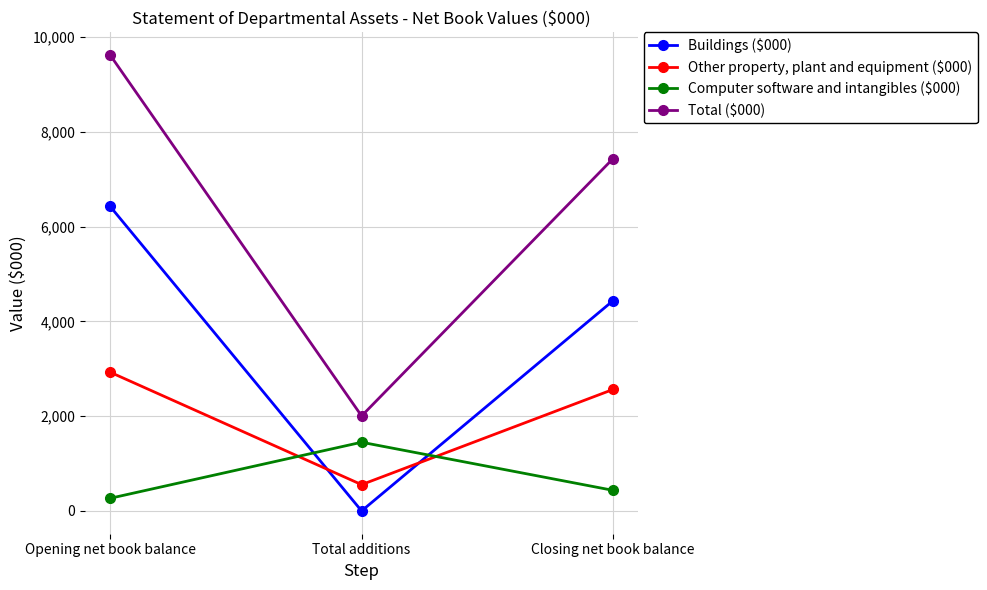

Reading right to left, extract all data points from this chart.

Buildings ($000): Closing net book balance=4437	Total additions=0	Opening net book balance=6427
Other property, plant and equipment ($000): Closing net book balance=2564	Total additions=555	Opening net book balance=2928
Computer software and intangibles ($000): Closing net book balance=435	Total additions=1450	Opening net book balance=267
Total ($000): Closing net book balance=7436	Total additions=2005	Opening net book balance=9622